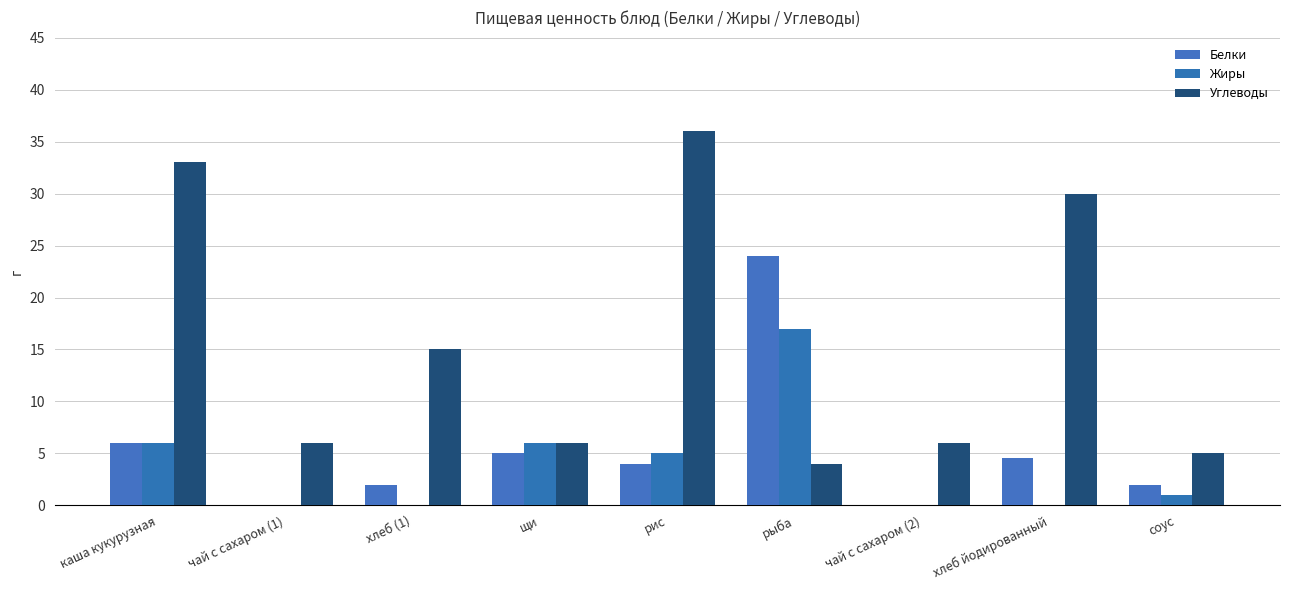

Which series has the largest range (max minus min)?

Углеводы